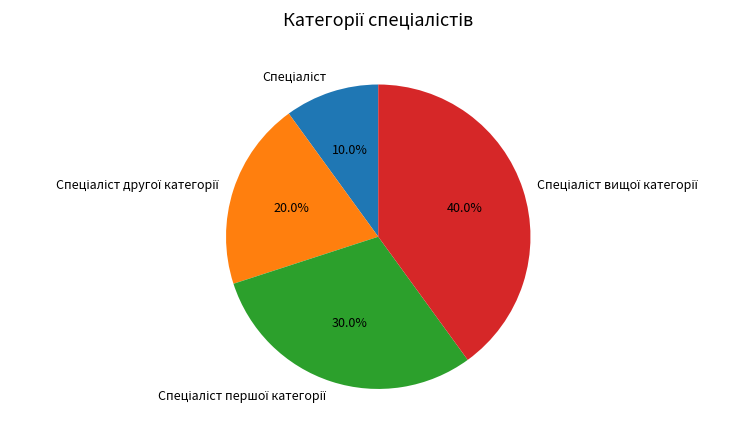

Is there any slice that represents more than half of the pie?

No